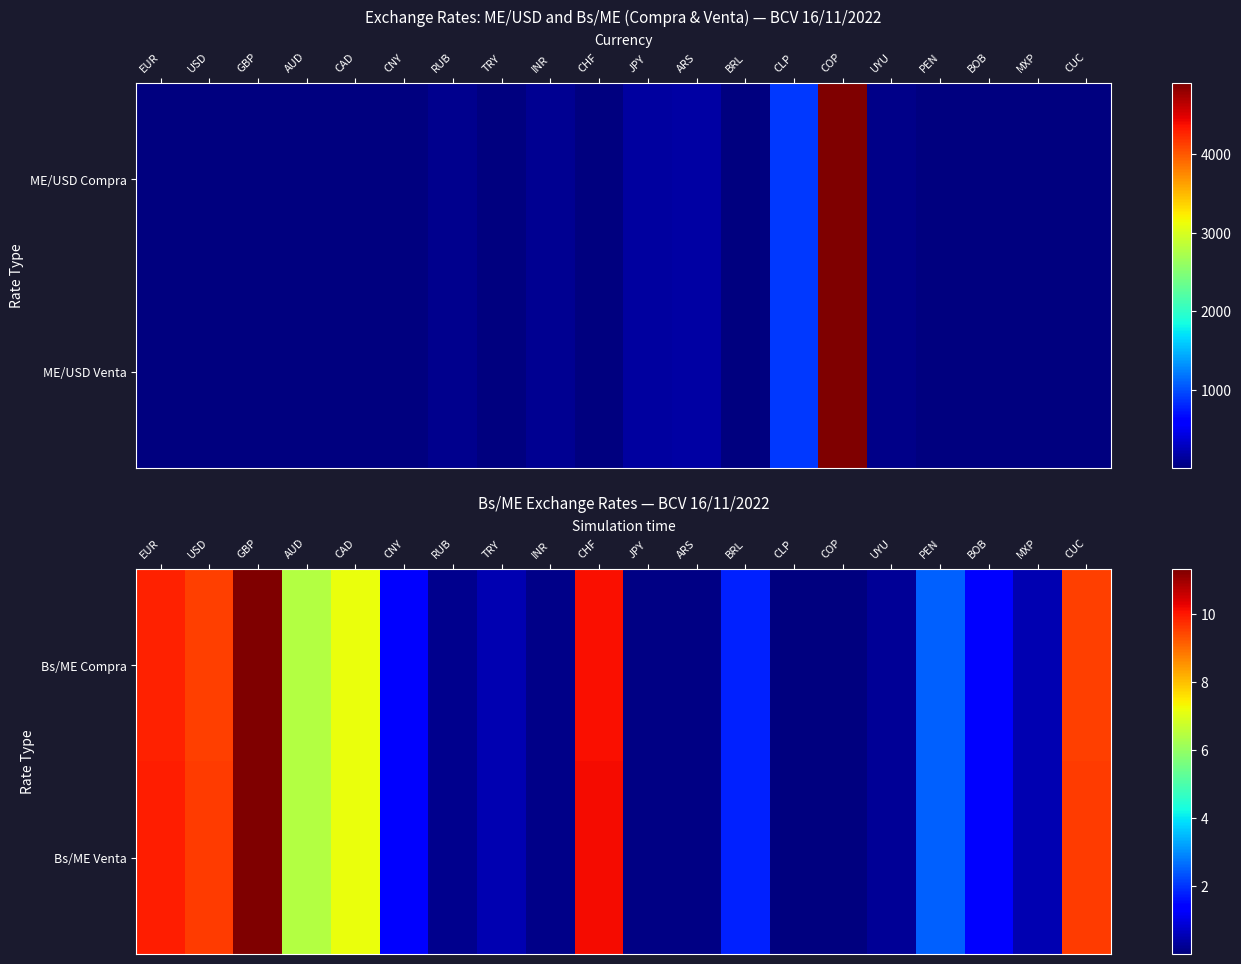

What is the total value across all series at TRY?

1.0